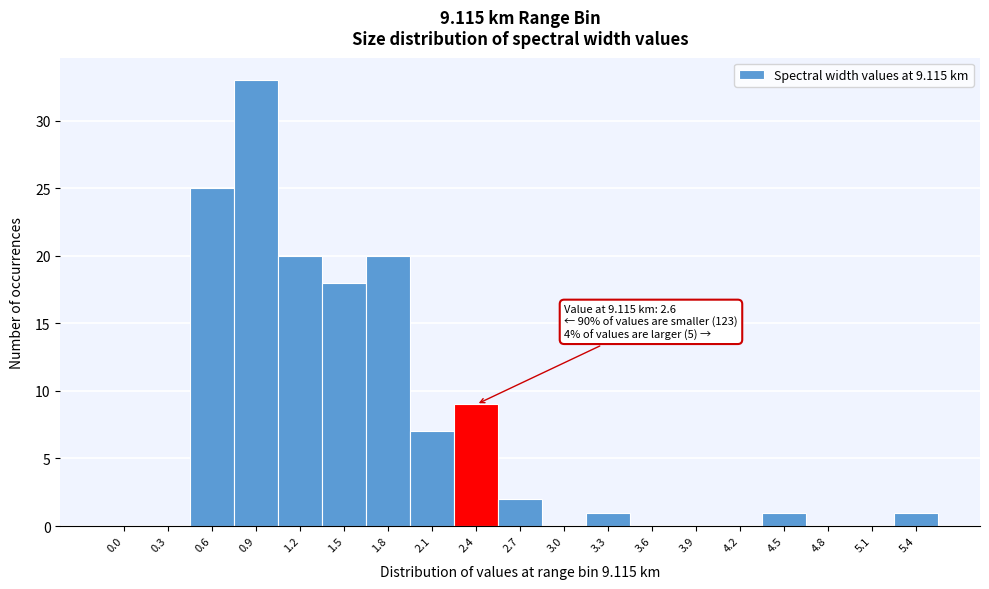

Reading left to right, list all the values displayed in this chart.

0.0=0	0.3=0	0.6=25	0.9=33	1.2=20	1.5=18	1.8=20	2.1=7	2.4=9	2.7=2	3.0=0	3.3=1	3.6=0	3.9=0	4.2=0	4.5=1	4.8=0	5.1=0	5.4=1